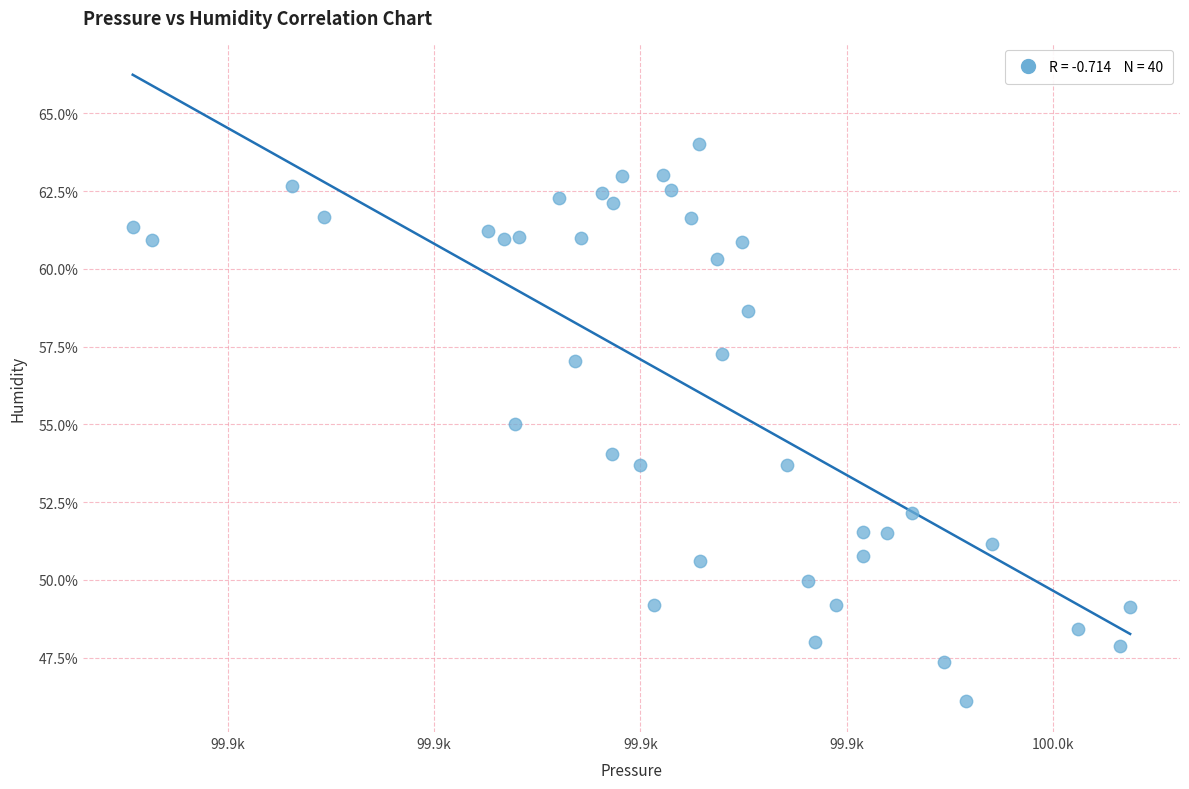

What is the range of X values (max minus min)?

96.7